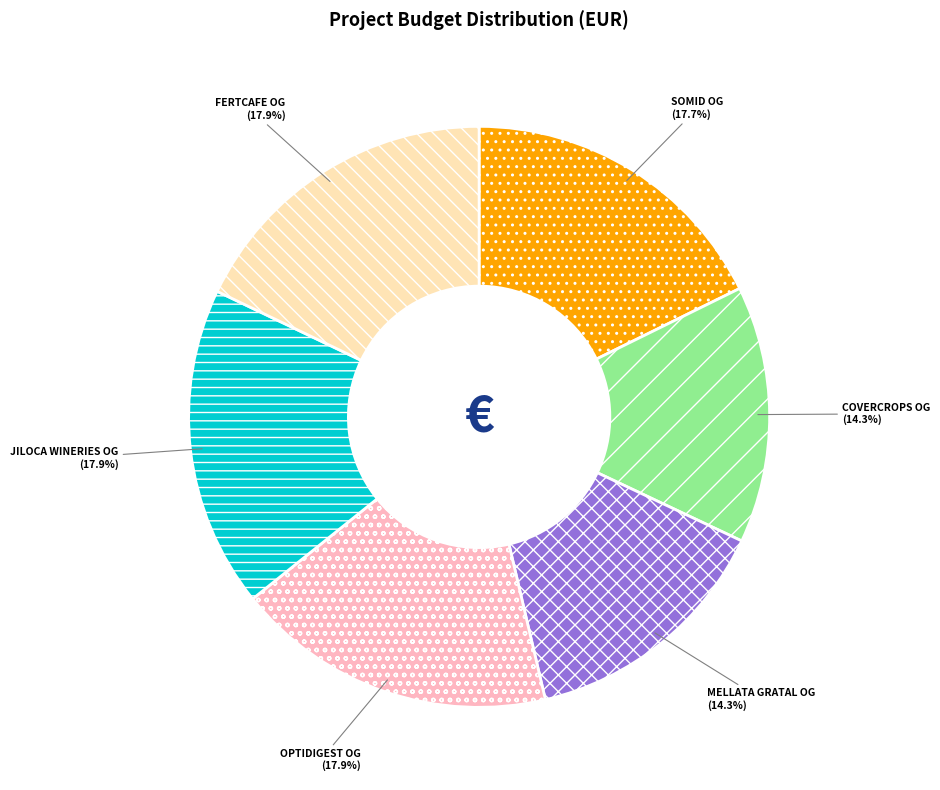

Does JILOCA WINERIES OG account for over 50% of the chart?

No